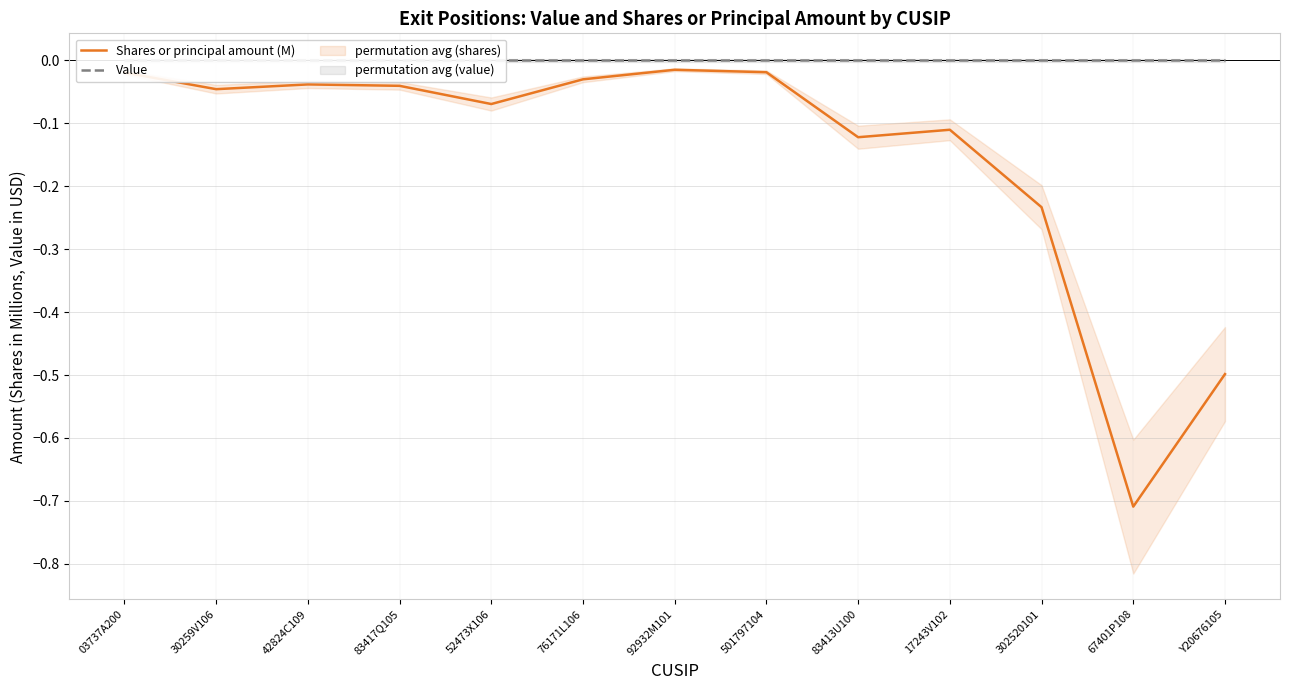

At 52473X106, list the series in order from smallest to largest.

Shares or principal amount (M), Value